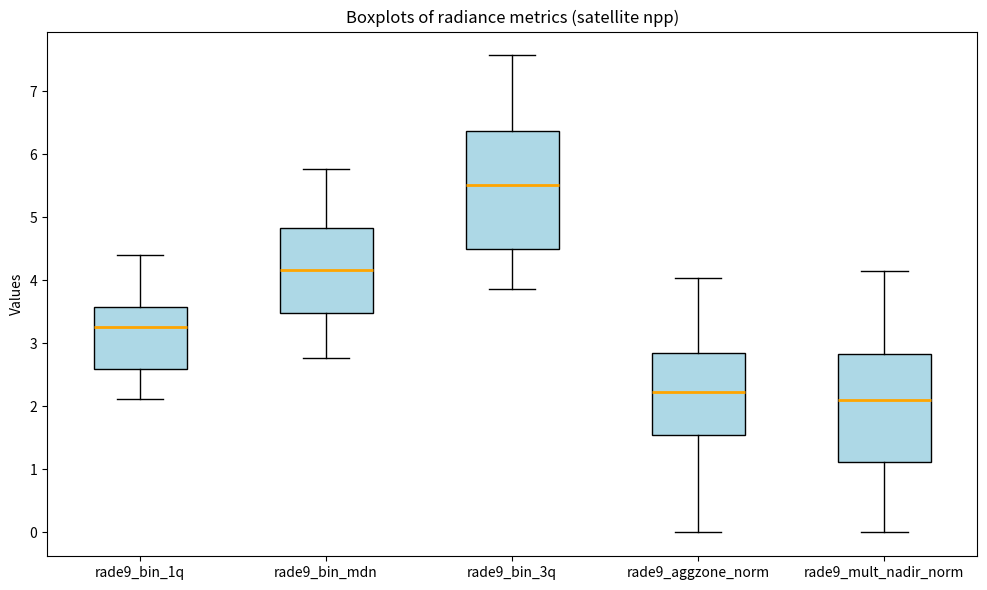

Reading left to right, read every box against the y-axis: the position of its median line, the range the box covers, and the ends of its whiskers. The values are not printed on the chart, so give them approximately, as read against the axis.

rade9_bin_1q: median 3.3, box 2.6 to 3.6, whiskers 2.1 to 4.4
rade9_bin_mdn: median 4.2, box 3.5 to 4.8, whiskers 2.8 to 5.8
rade9_bin_3q: median 5.5, box 4.5 to 6.4, whiskers 3.9 to 7.6
rade9_aggzone_norm: median 2.2, box 1.6 to 2.9, whiskers 0.0 to 4.0
rade9_mult_nadir_norm: median 2.1, box 1.1 to 2.8, whiskers 0.0 to 4.2